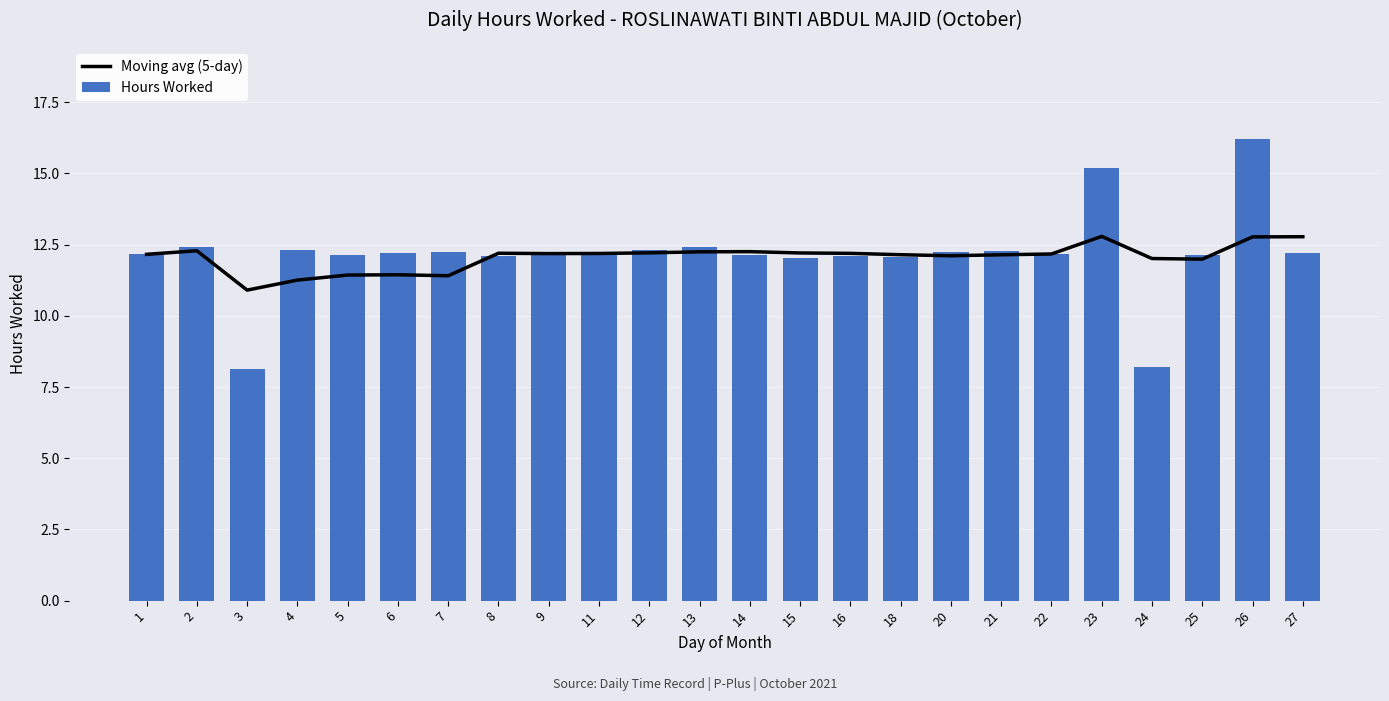

The value of Moving avg (5-day) at 3 is 18.7. True or false?

False